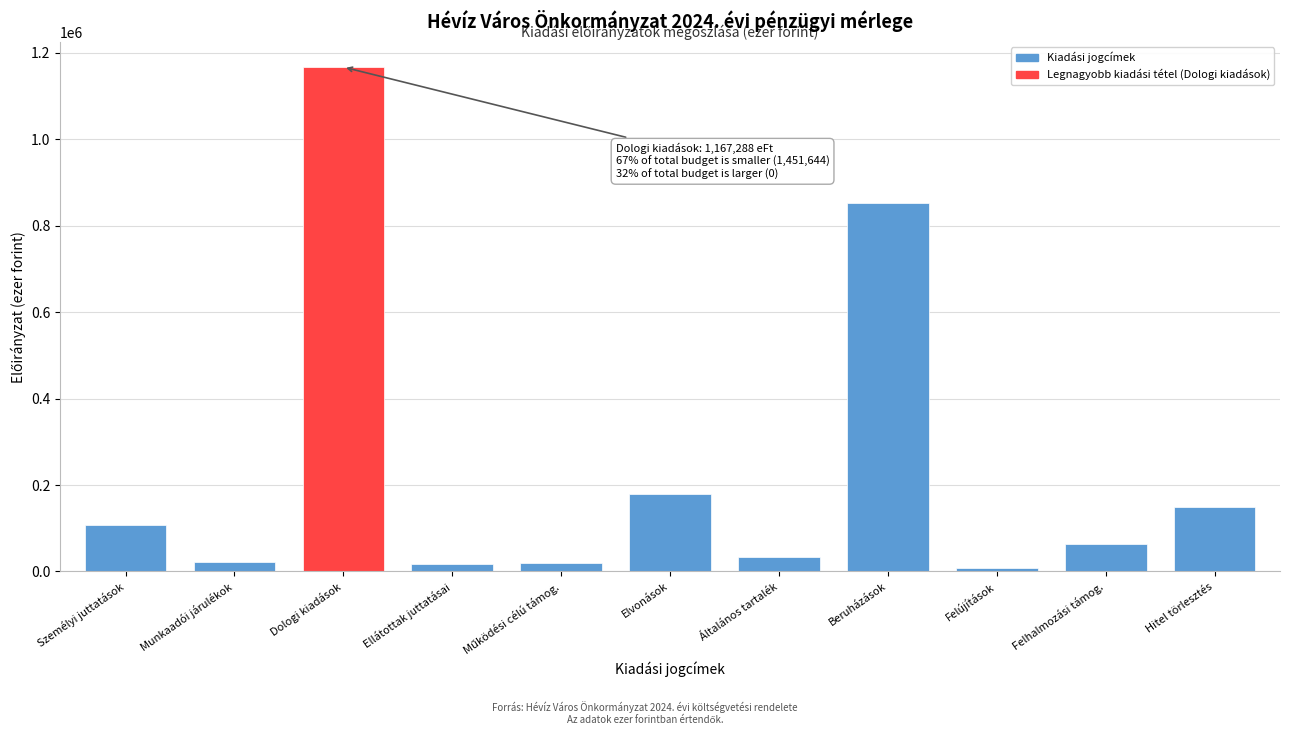

What is the sum of all values?

2618932